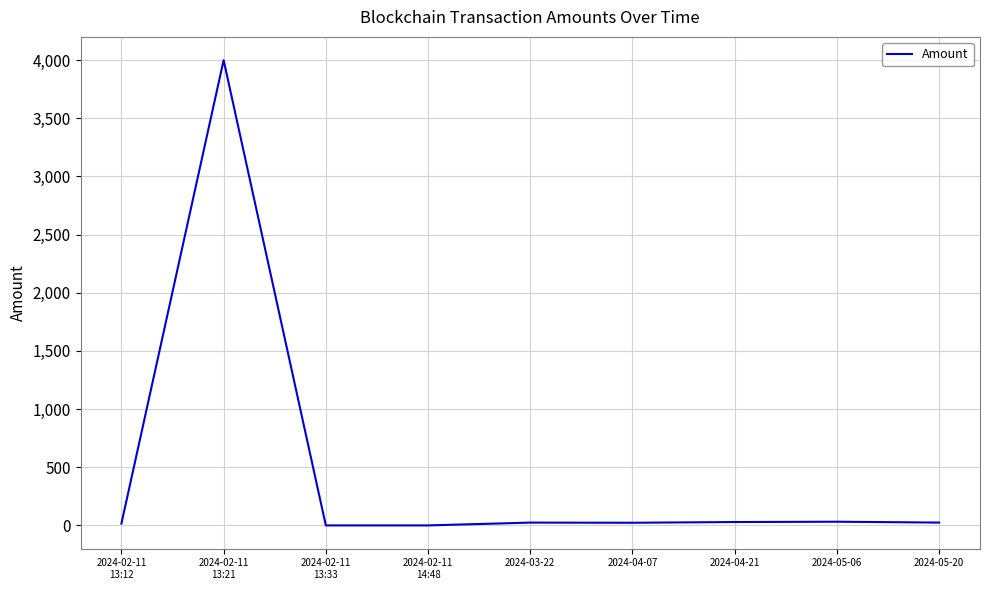

Which category has the highest value across all series?

2024-02-11
13:21